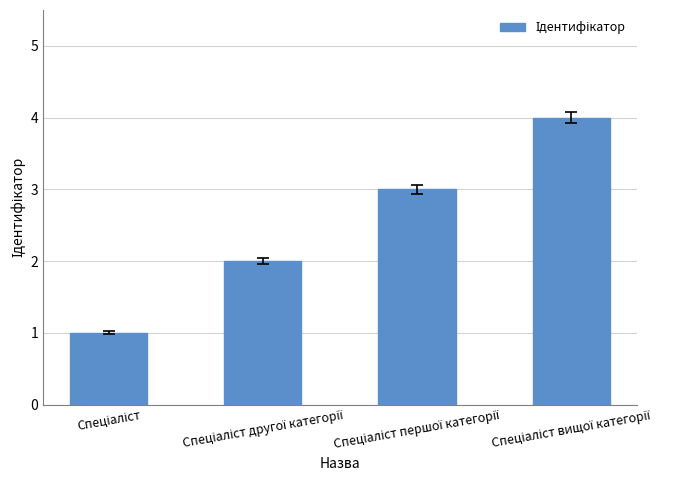

What is the maximum value shown in the chart?

4